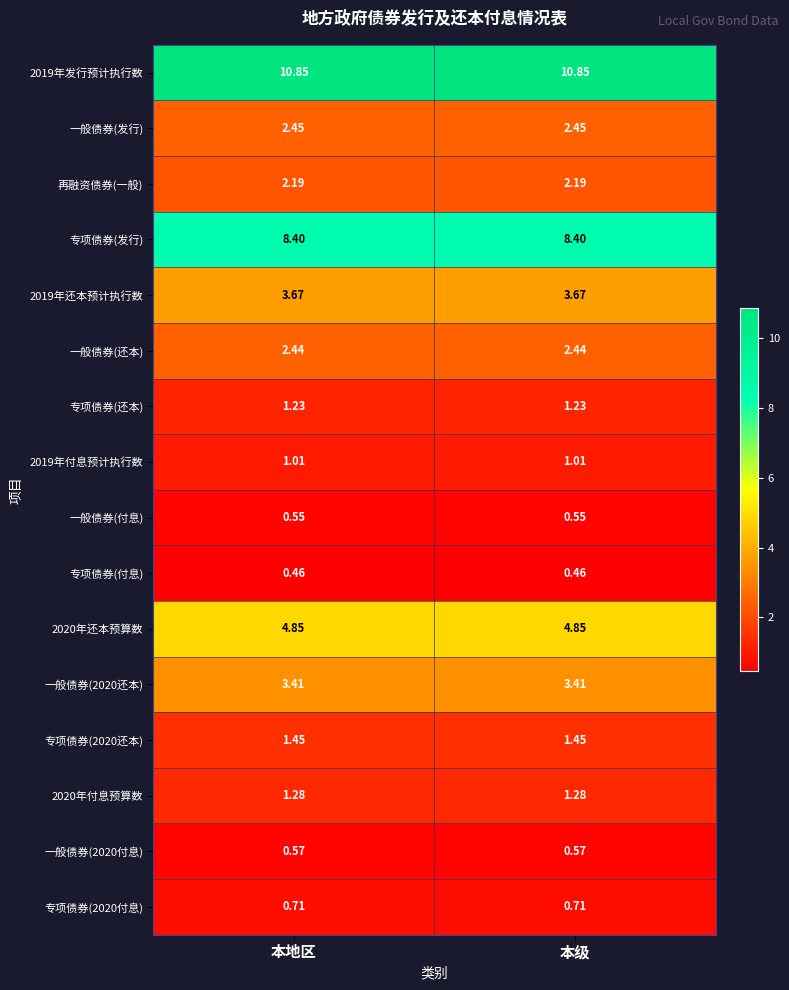

Is the value of 专项债券(发行) at 本地区 greater than the value of 一般债券(发行) at 本地区?

Yes